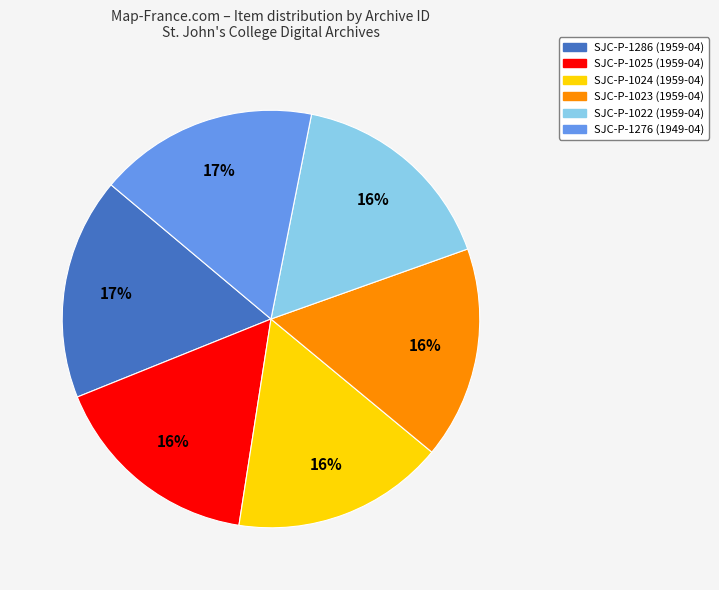

Approximately how many times larger is the value at SJC-P-1024 (1959-04) compared to SJC-P-1023 (1959-04)?

1.0